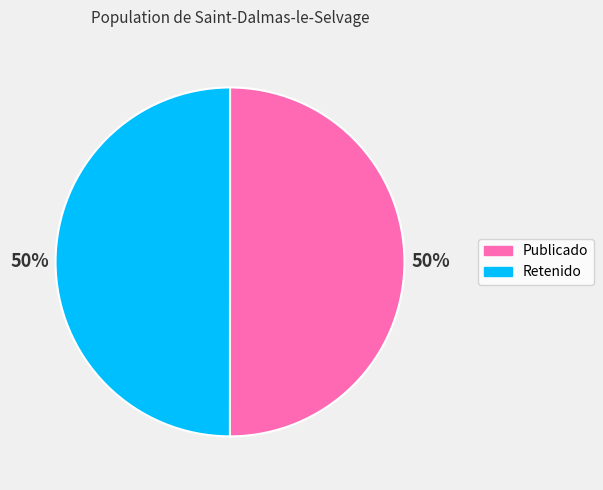

Count the number of slices in the pie.

2